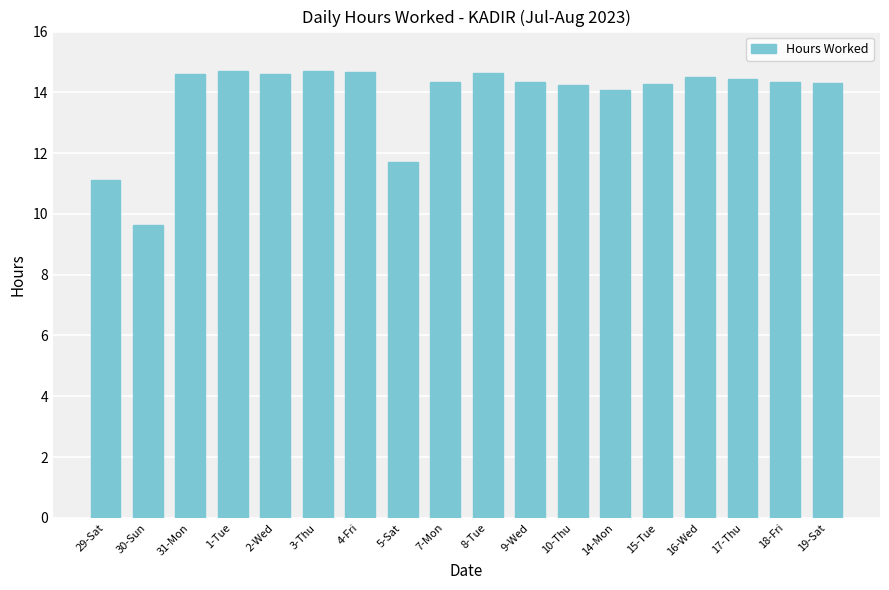

How many data points are less than 14?

3